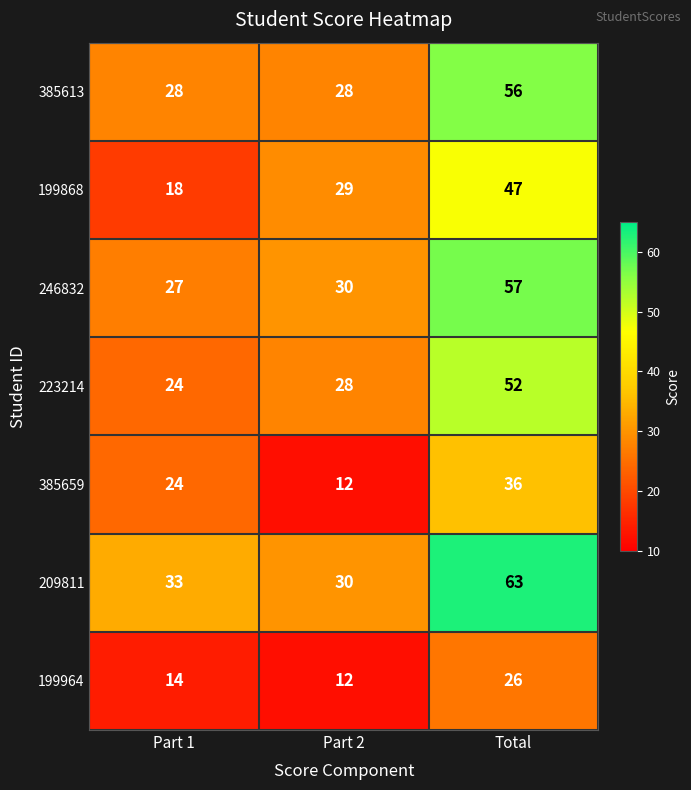

Reading left to right, extract all data points from this chart.

385613: Part 1=28	Part 2=28	Total=56
199868: Part 1=18	Part 2=29	Total=47
246832: Part 1=27	Part 2=30	Total=57
223214: Part 1=24	Part 2=28	Total=52
385659: Part 1=24	Part 2=12	Total=36
209811: Part 1=33	Part 2=30	Total=63
199964: Part 1=14	Part 2=12	Total=26